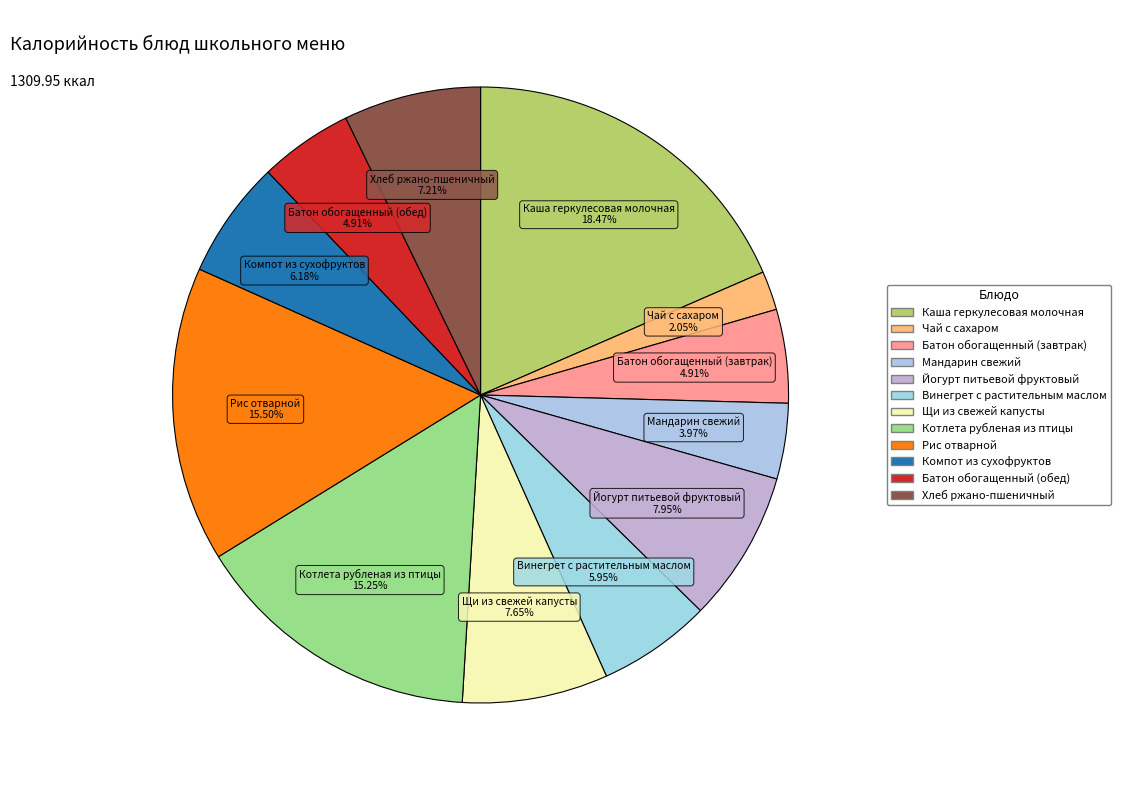

How many slices are in this pie chart?

12